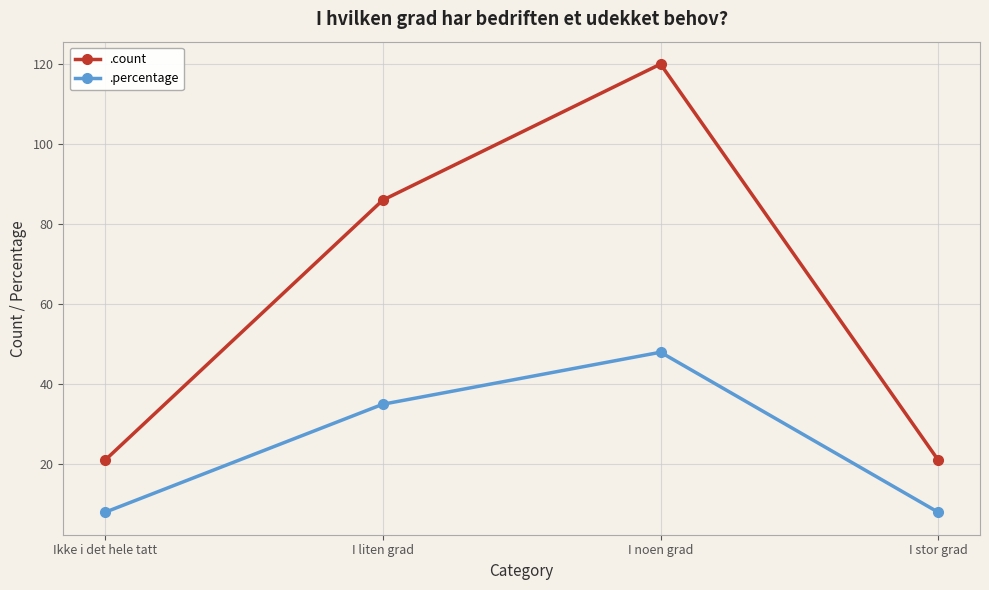

Is the value of .count at Ikke i det hele tatt greater than the value of .percentage at I liten grad?

No